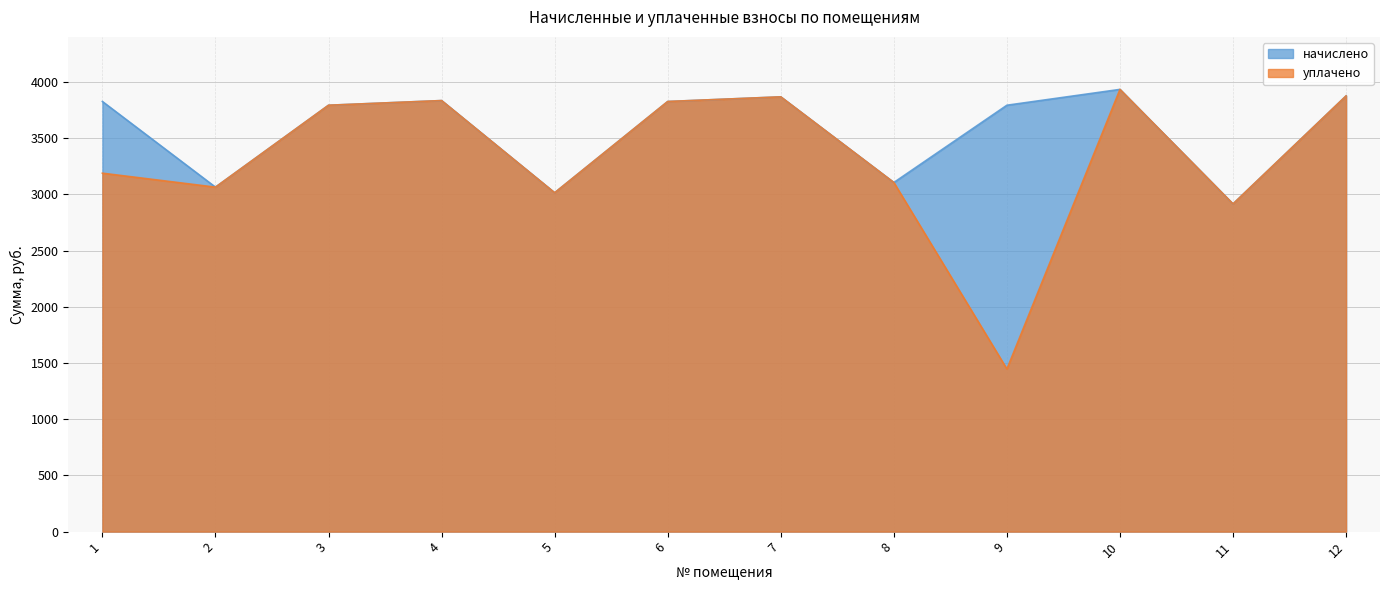

What is the difference between the second highest and second lowest values in the уплачено series?

960.5